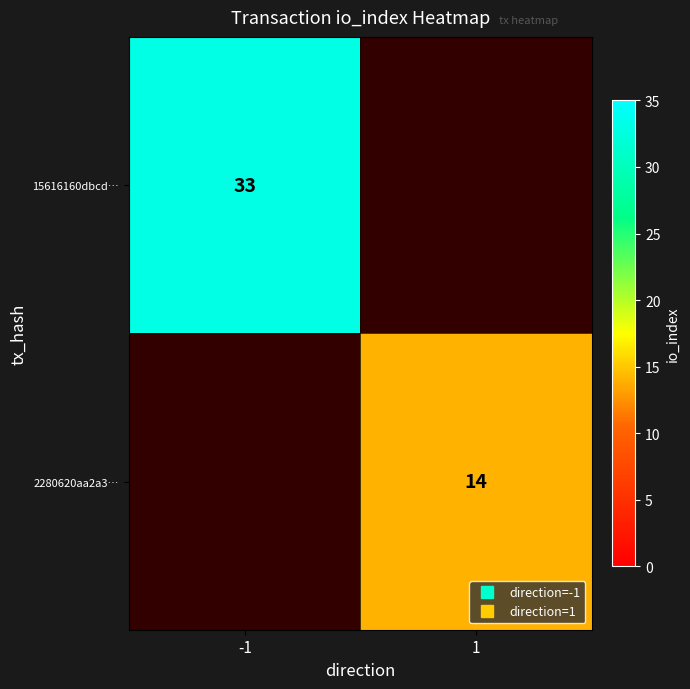

Is the value of 2280620aa2a3… at -1 greater than the value of 15616160dbcd… at -1?

No